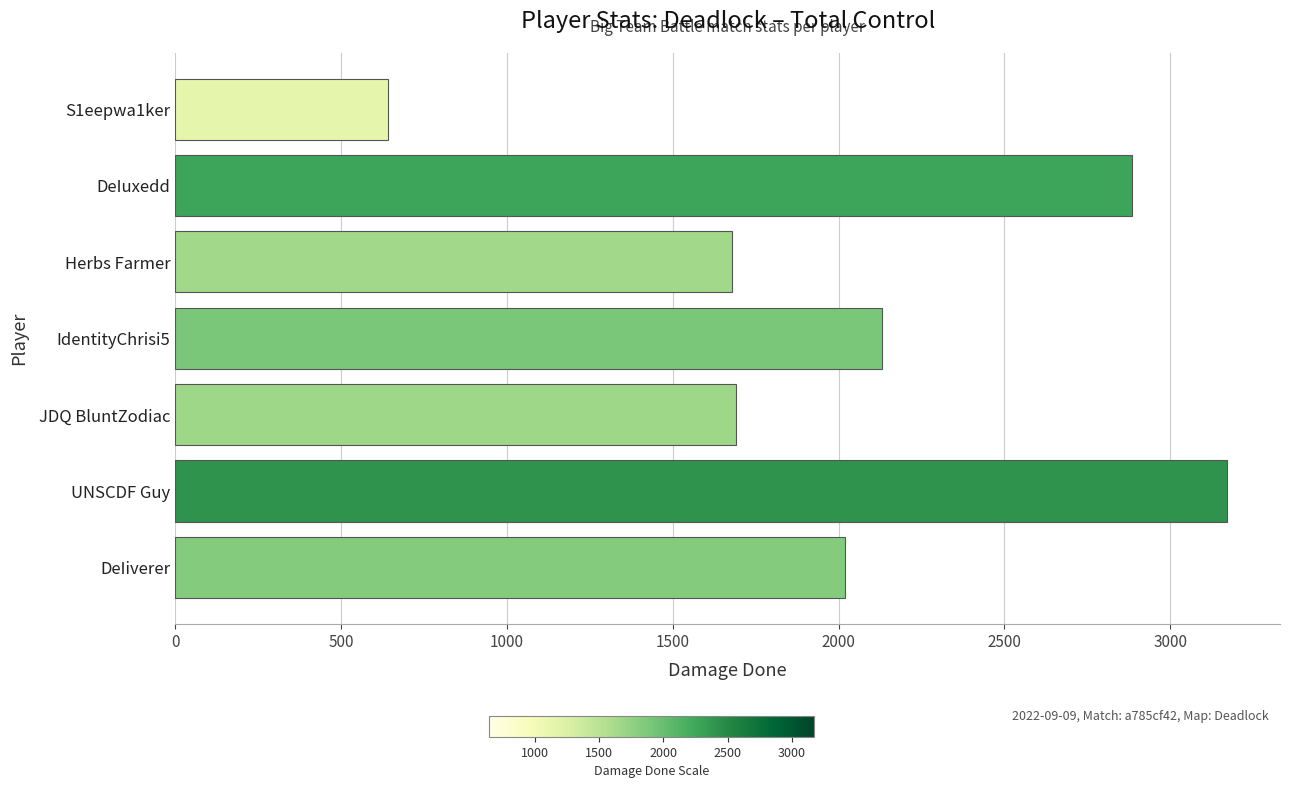

Which label corresponds to the largest value in the chart?

UNSCDF Guy